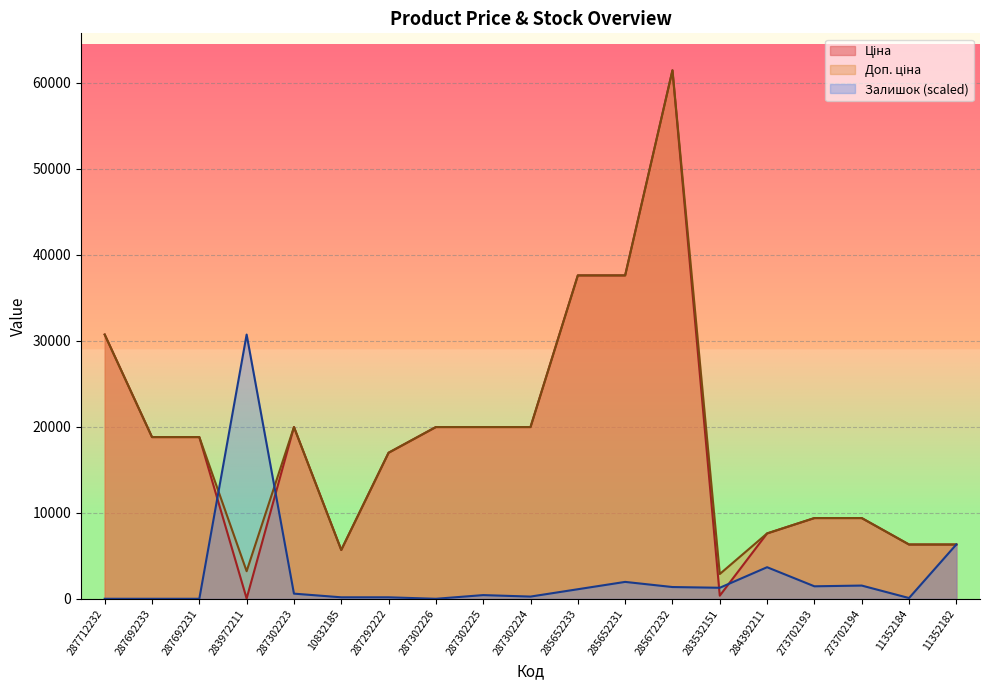

Which series ends up on top after the final intersection of Залишок and Ціна?

Залишок